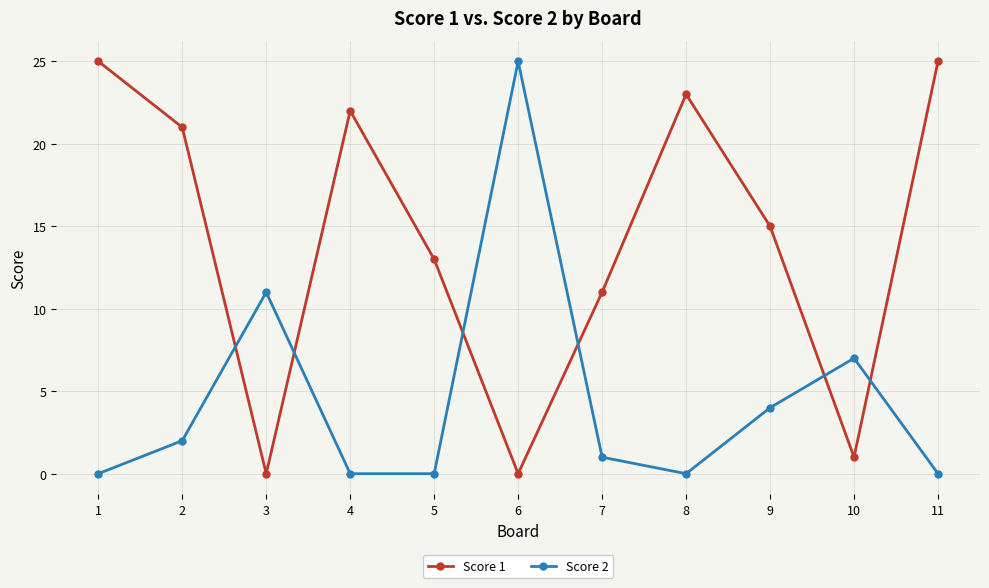

What are all the series names shown in the legend?

Score 1, Score 2